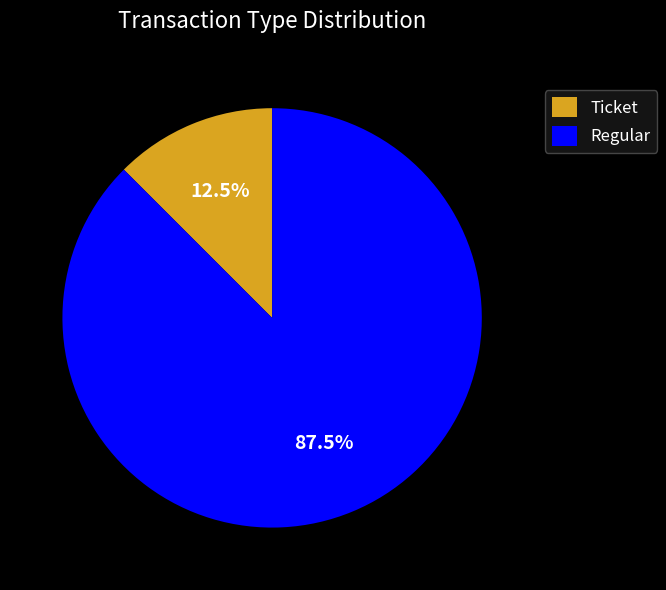

Combined, do Ticket and Regular account for over 50%?

Yes